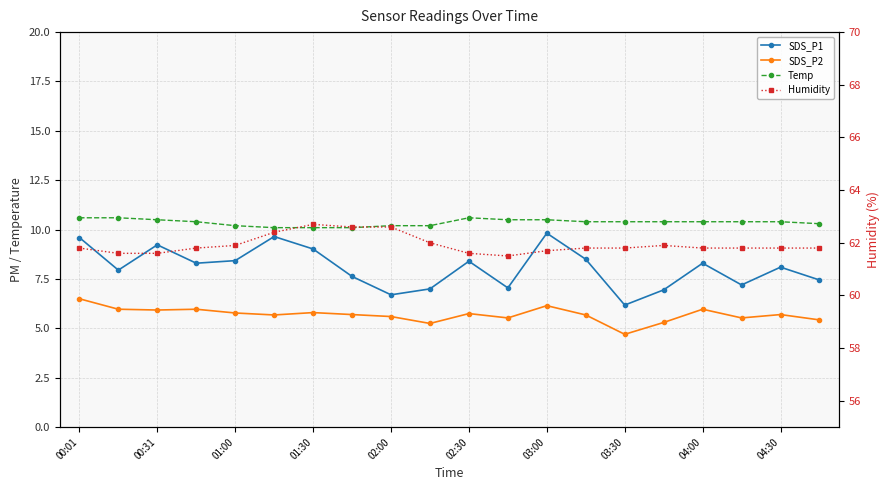

How many data points does each series have?

20